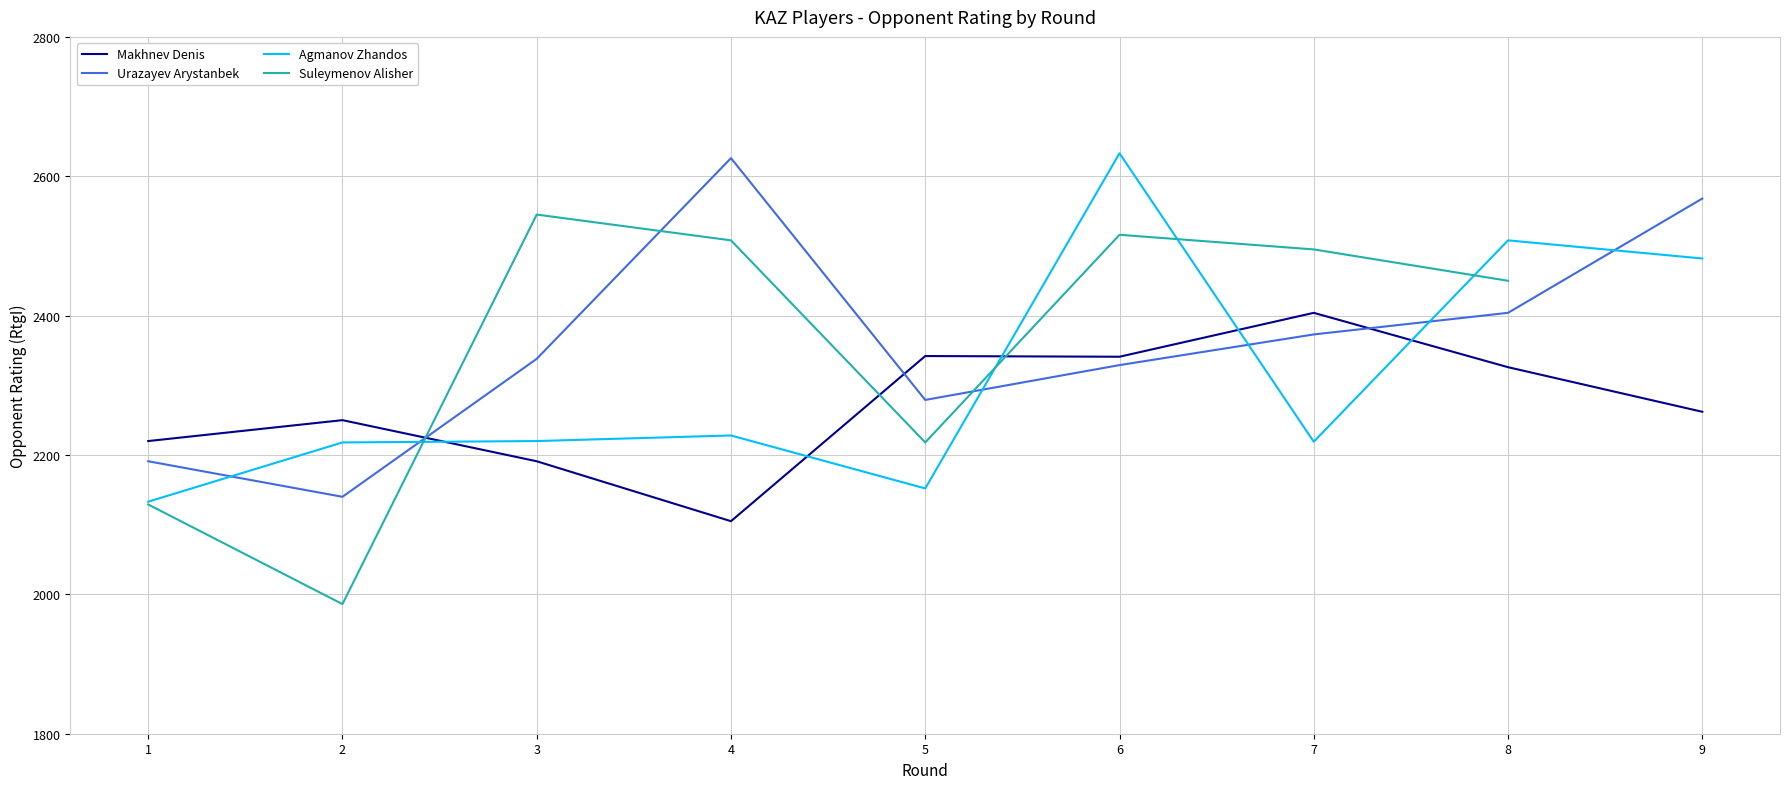

Where do Makhnev Denis and Agmanov Zhandos first cross each other?

2 and 3